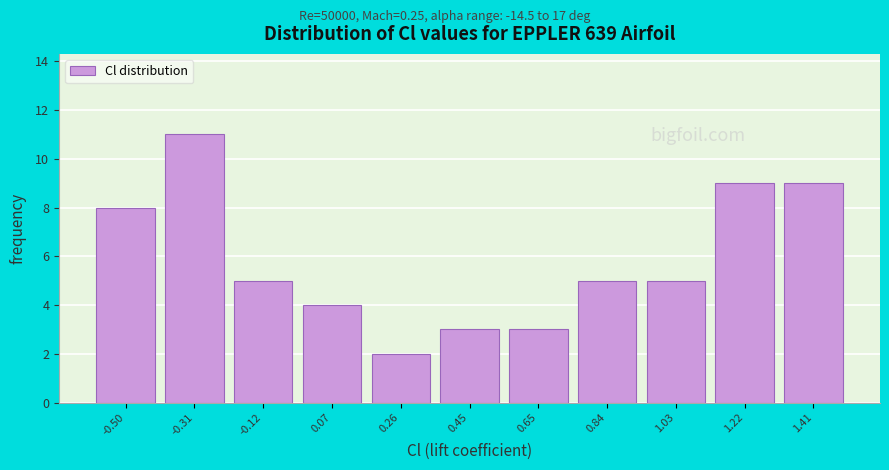

Reading left to right, transcribe all the data shown in this chart.

-0.50=8	-0.31=11	-0.12=5	0.07=4	0.26=2	0.45=3	0.65=3	0.84=5	1.03=5	1.22=9	1.41=9